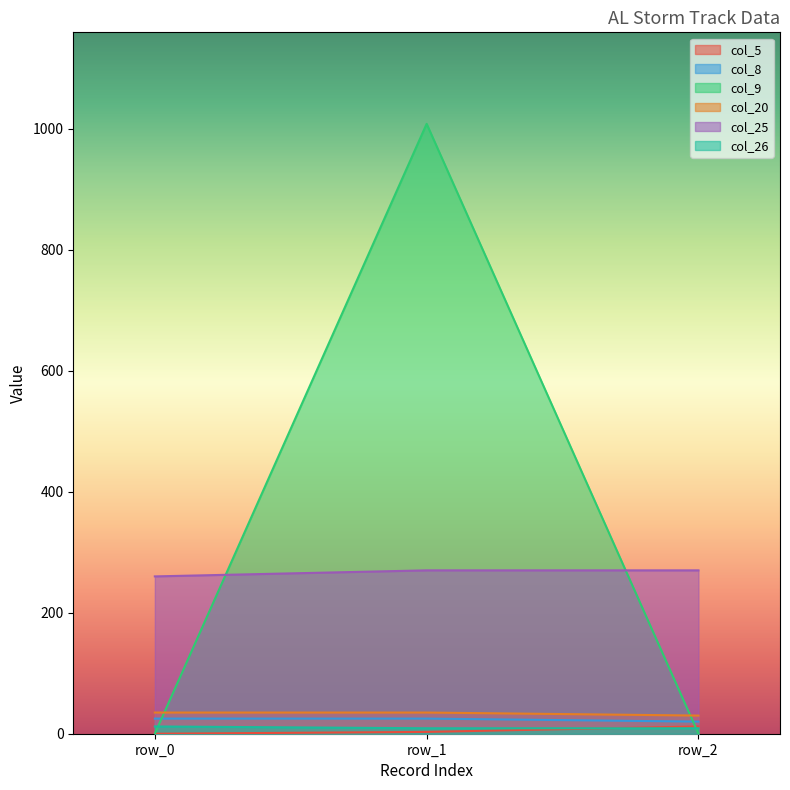

How many series are shown in this chart?

6